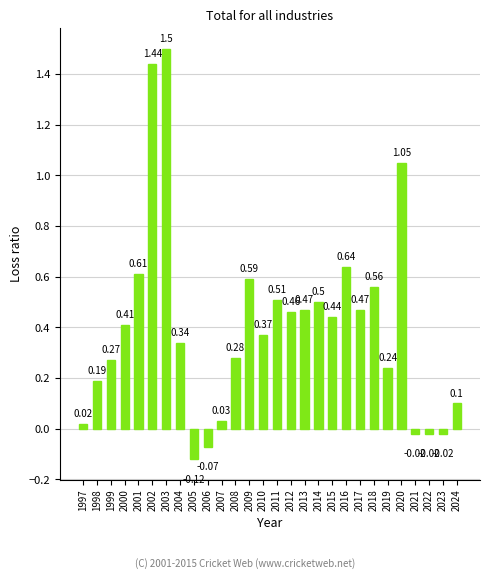

How many negative values are there?

5